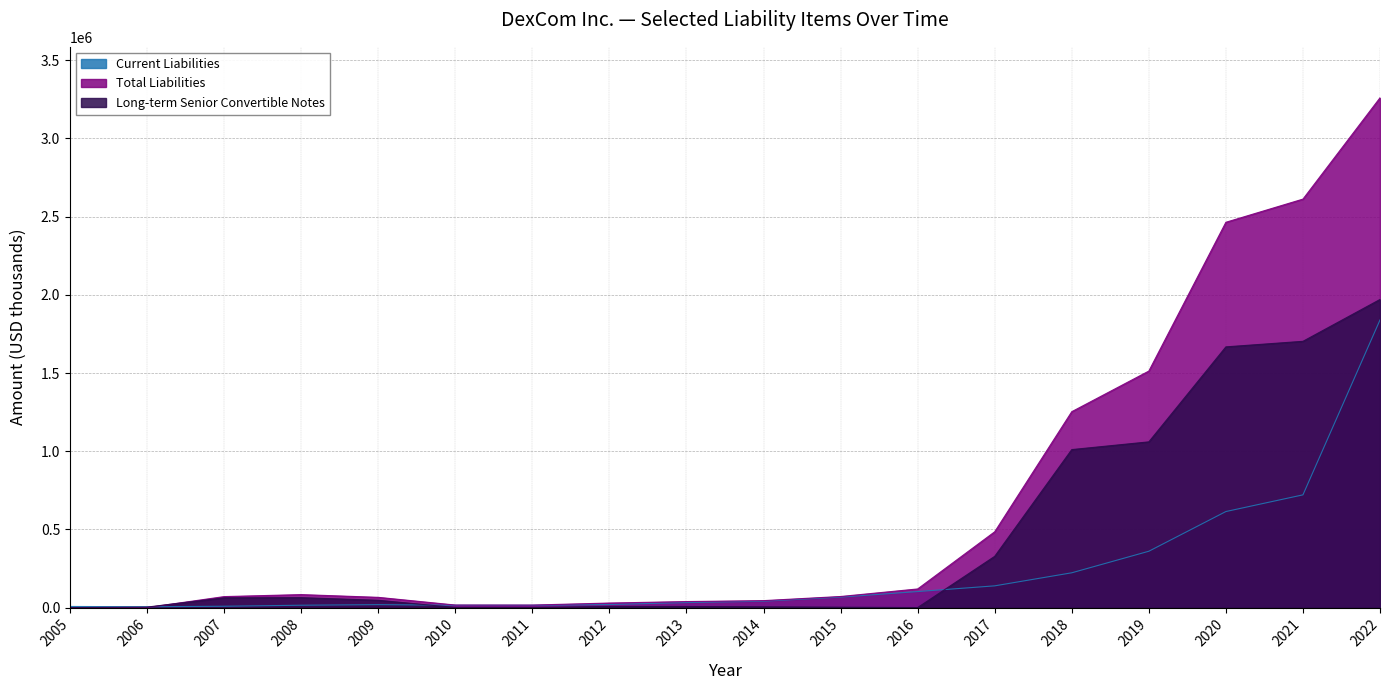

The value of Long-term Senior Convertible Notes at 2017 is 542117. True or false?

False